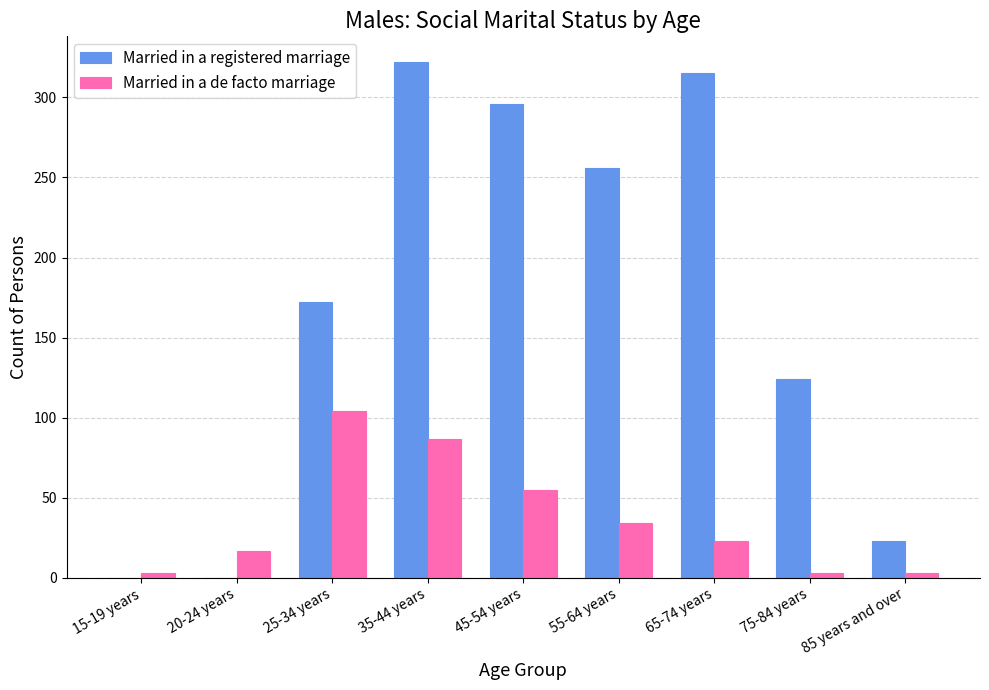

What is the spread (max minus min) of values at 75-84 years?

121